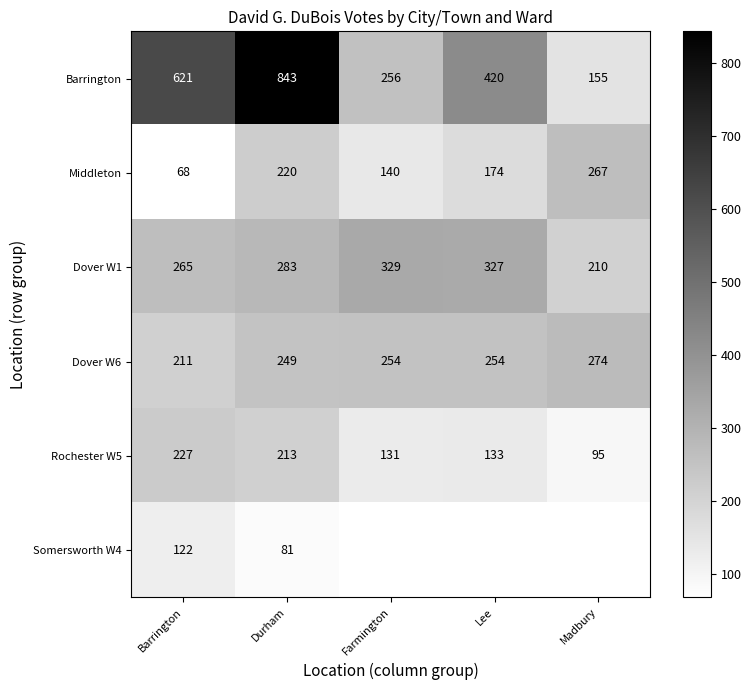

At which label does Middleton first exceed 174?

Durham